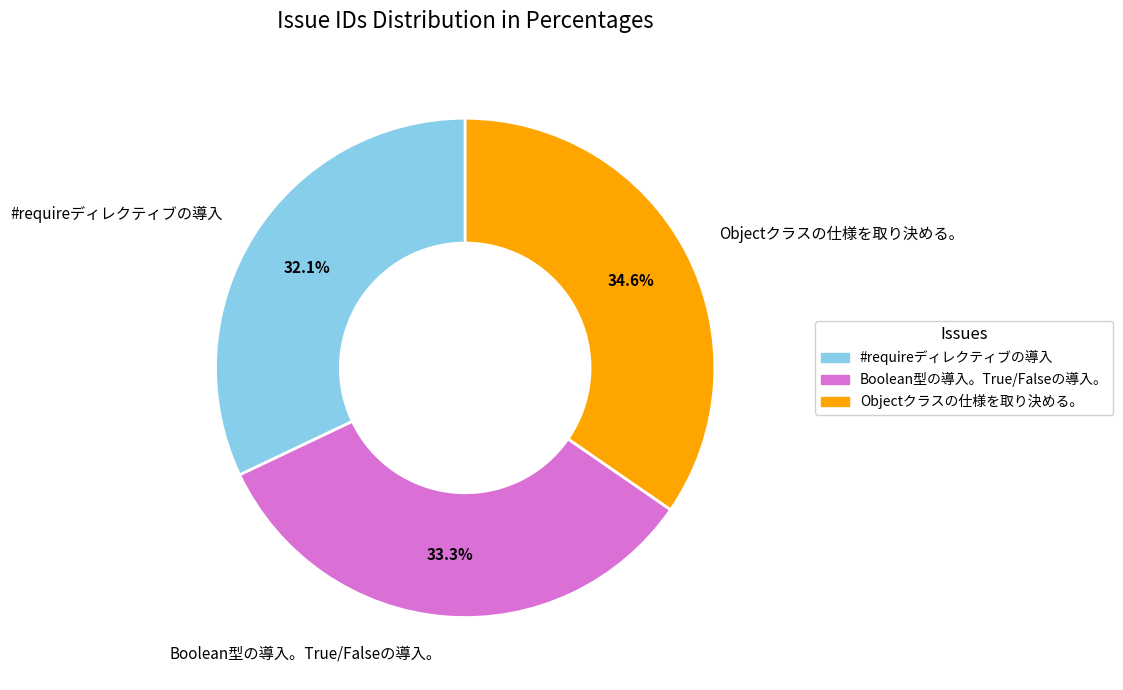

Between #requireディレクティブの導入 and Objectクラスの仕様を取り決める。, which is larger?

Objectクラスの仕様を取り決める。